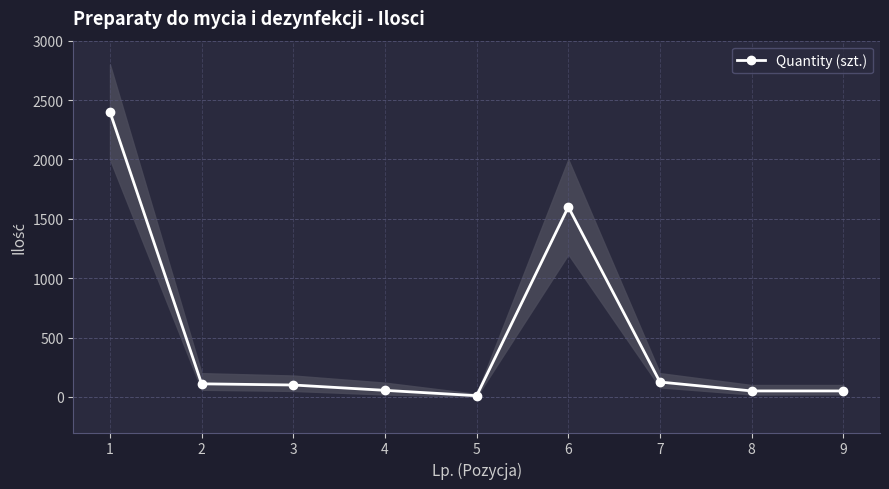

What is the maximum value shown in the chart?

2400